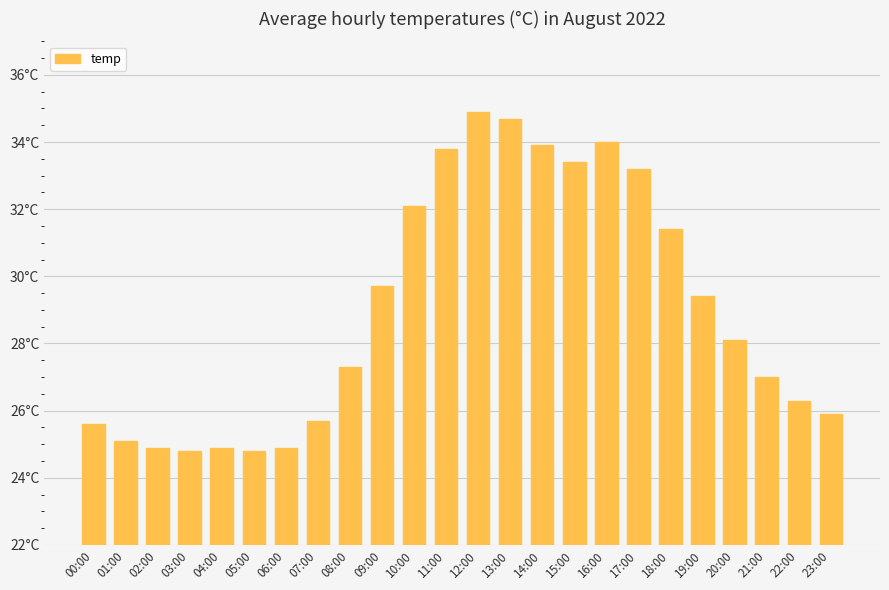

List the labels in order of value, smallest first.

03:00, 05:00, 02:00, 04:00, 06:00, 01:00, 00:00, 07:00, 23:00, 22:00, 21:00, 08:00, 20:00, 19:00, 09:00, 18:00, 10:00, 17:00, 15:00, 11:00, 14:00, 16:00, 13:00, 12:00